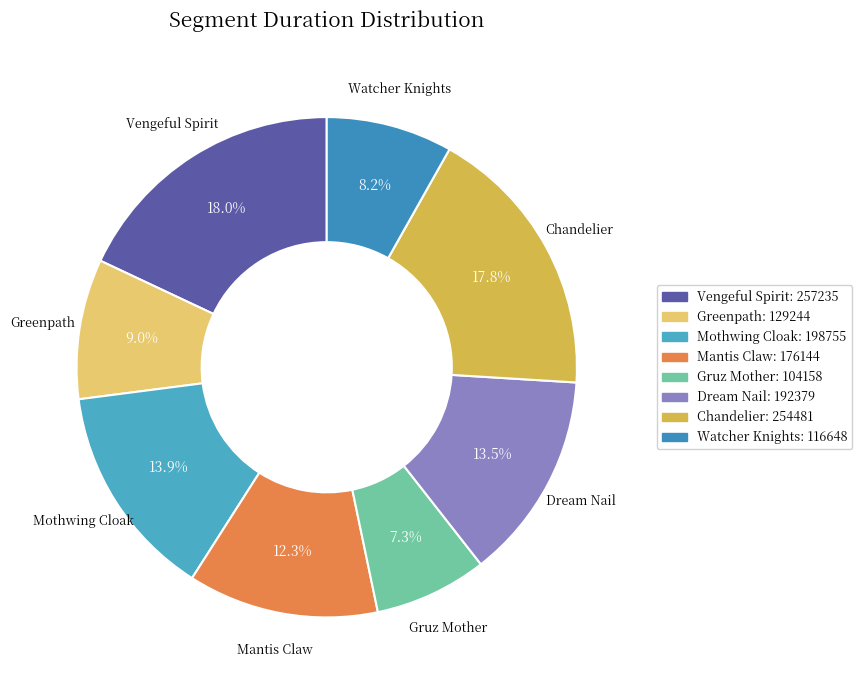

How many segments does this pie chart have?

8